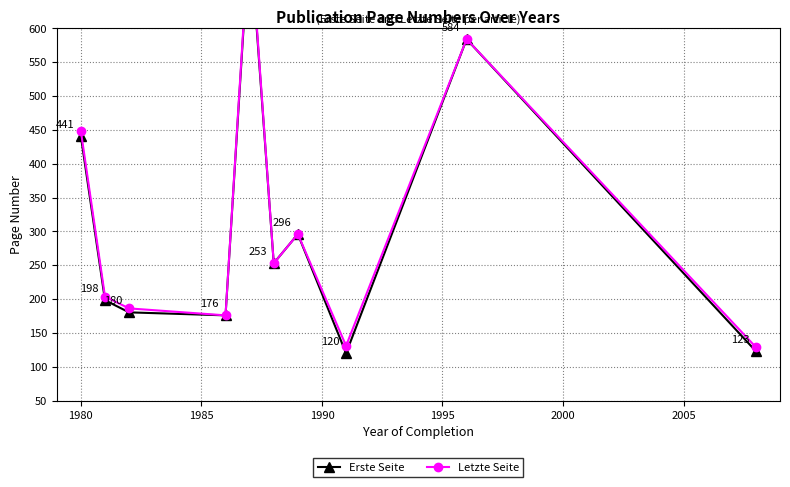

What are all the series names shown in the legend?

Erste Seite, Letzte Seite